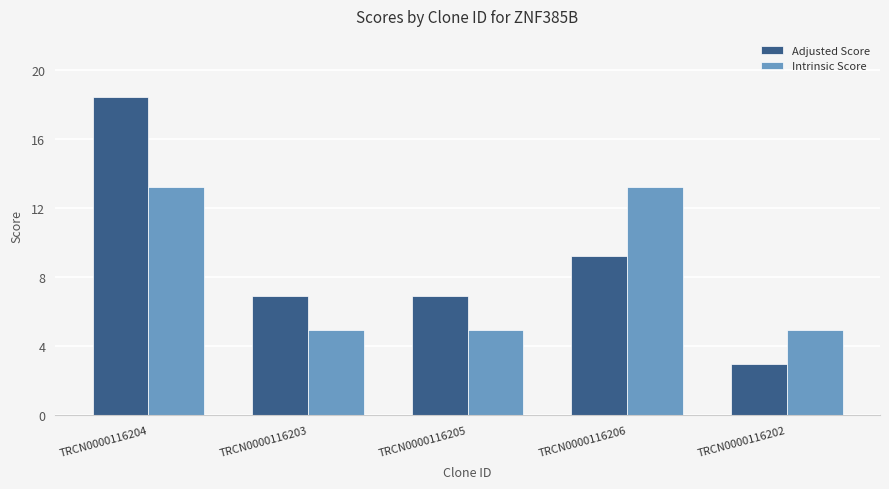

Reading right to left, extract all data points from this chart.

Adjusted Score: 3.0	9.2	6.9	6.9	18.5
Intrinsic Score: 5.0	13.2	5.0	5.0	13.2